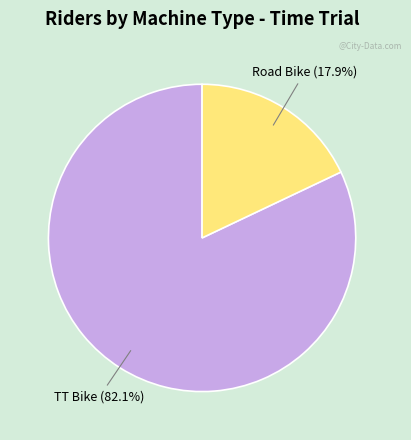

To the nearest percent, what is the average slice percentage?

50%